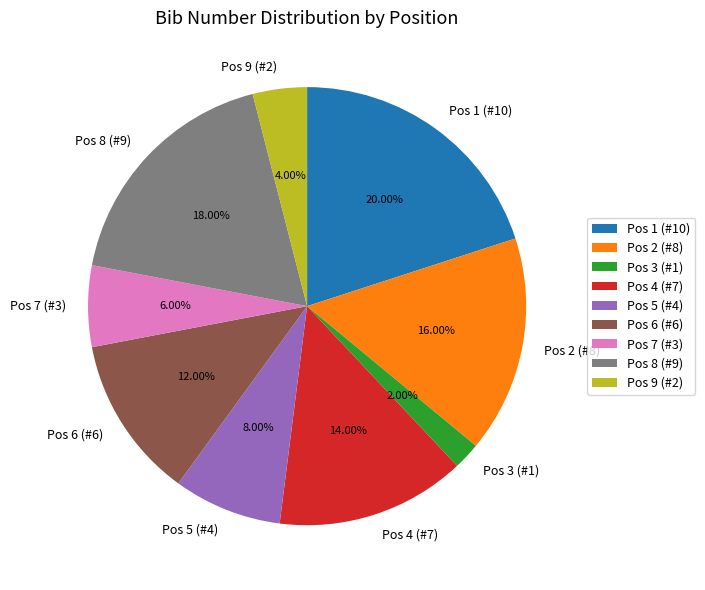

To the nearest percent, what is the difference between the largest and smallest slice percentages?

18%